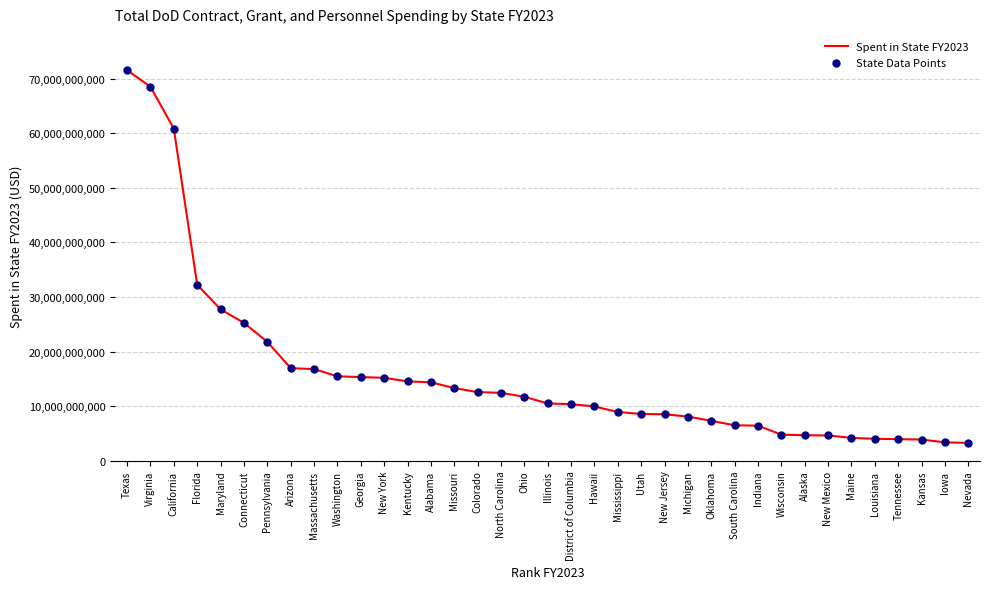

Which label corresponds to the largest value in the chart?

Texas